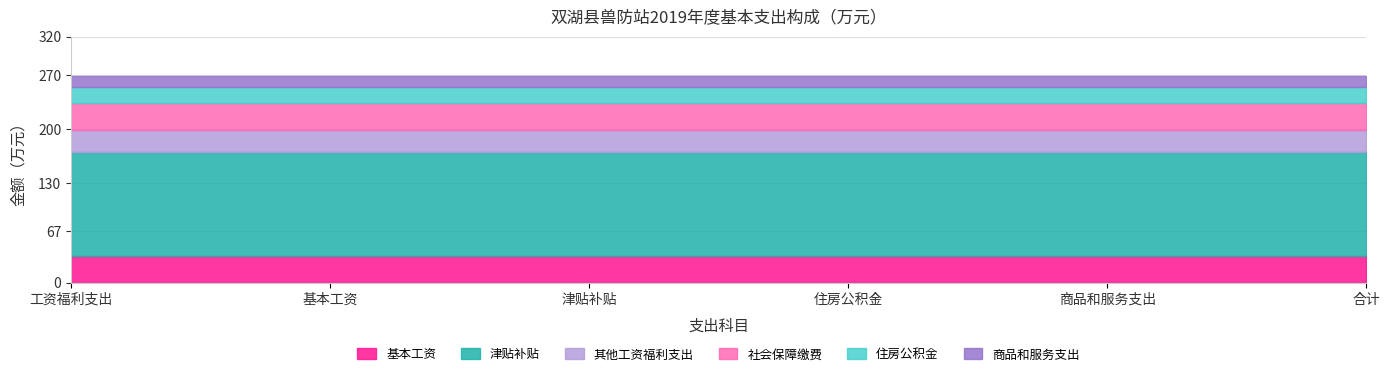

Reading left to right, list all the values displayed in this chart.

基本工资: 工资福利支出=34.7	基本工资=34.7	津贴补贴=34.7	住房公积金=34.7	商品和服务支出=34.7	合计=34.7
津贴补贴: 工资福利支出=135.2	基本工资=135.2	津贴补贴=135.2	住房公积金=135.2	商品和服务支出=135.2	合计=135.2
其他工资福利支出: 工资福利支出=28.1	基本工资=28.1	津贴补贴=28.1	住房公积金=28.1	商品和服务支出=28.1	合计=28.1
社会保障缴费: 工资福利支出=35.1	基本工资=35.1	津贴补贴=35.1	住房公积金=35.1	商品和服务支出=35.1	合计=35.1
住房公积金: 工资福利支出=21.7	基本工资=21.7	津贴补贴=21.7	住房公积金=21.7	商品和服务支出=21.7	合计=21.7
商品和服务支出: 工资福利支出=14.0	基本工资=14.0	津贴补贴=14.0	住房公积金=14.0	商品和服务支出=14.0	合计=14.0